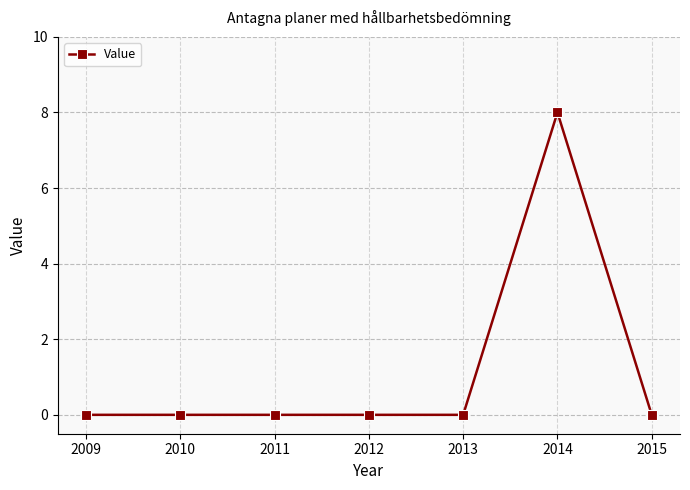

What is the sum of all values?

8